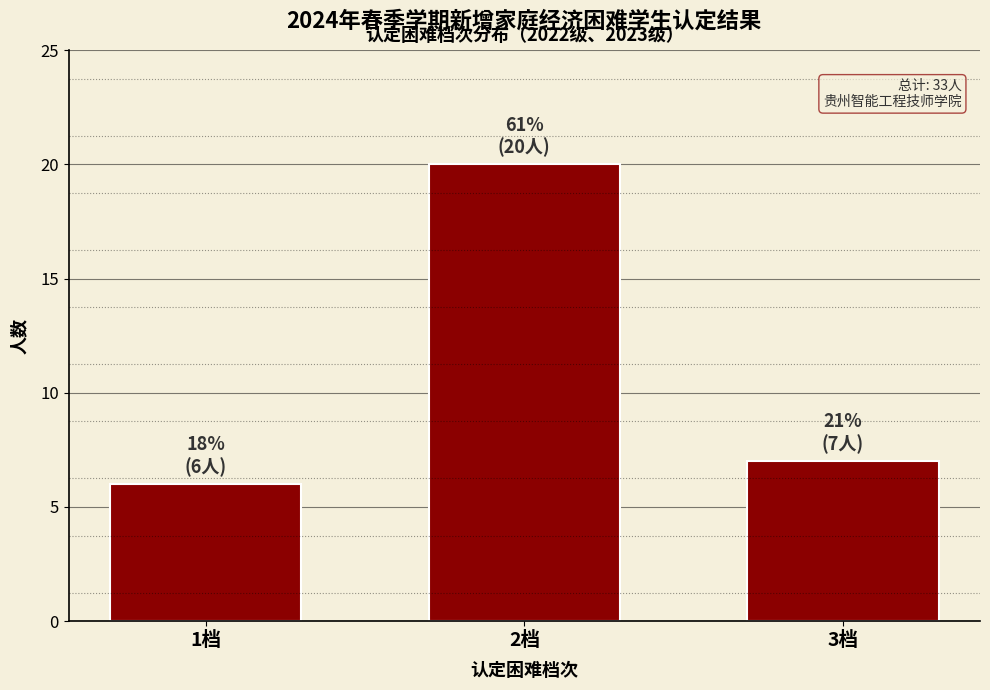

Reading left to right, extract all data points from this chart.

6	20	7